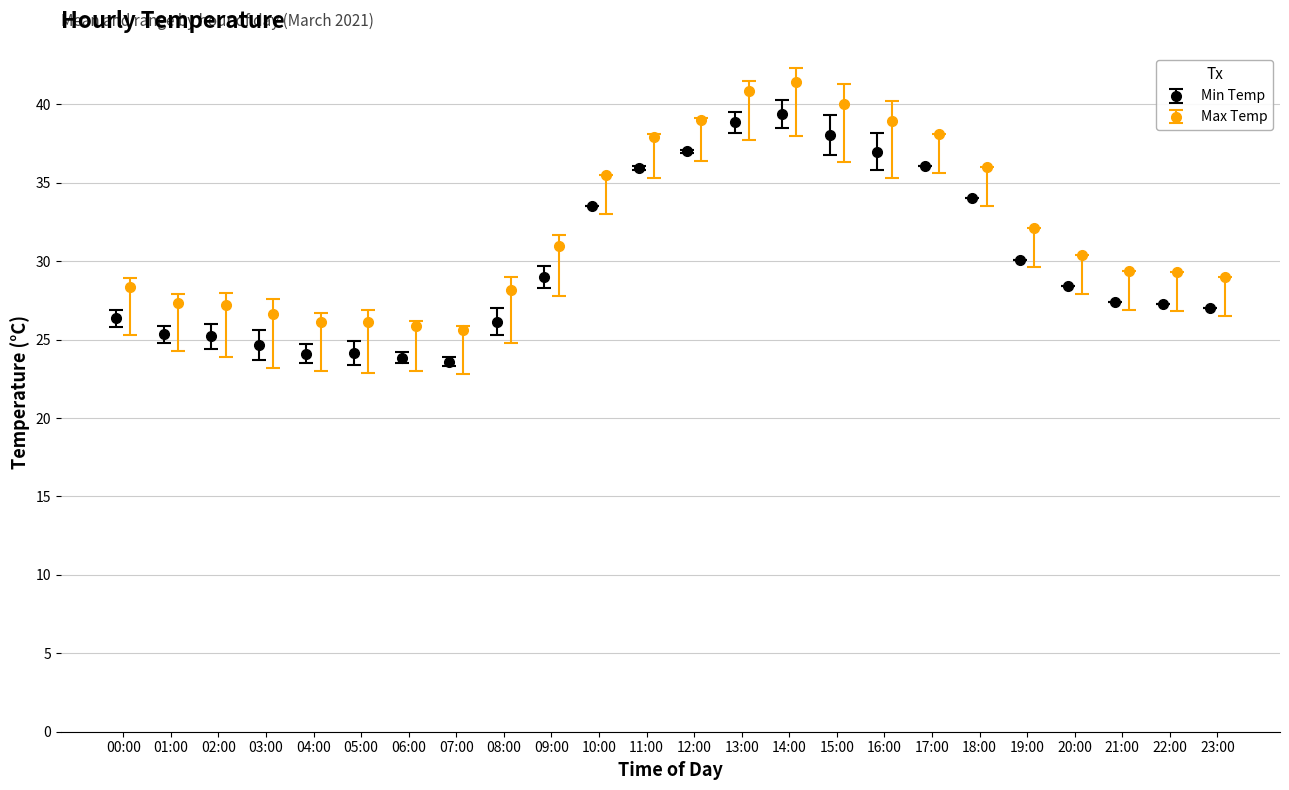

What is the maximum value for Min Temp?

39.4